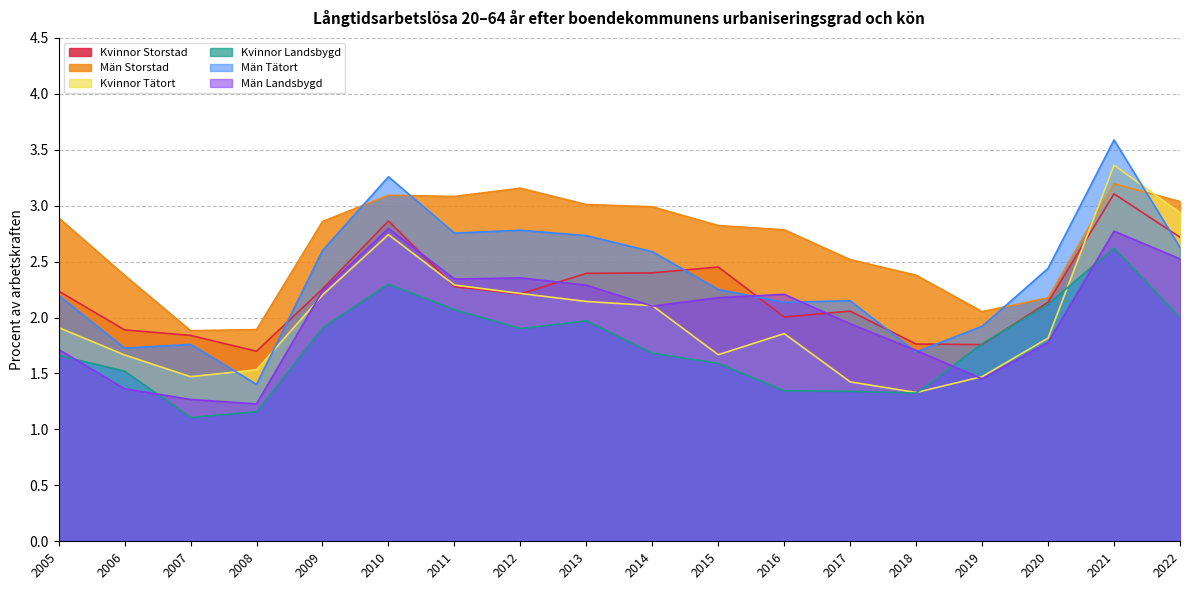

In Män Landsbygd, how many points are higher than both neighbors (excluding endpoints)?

4